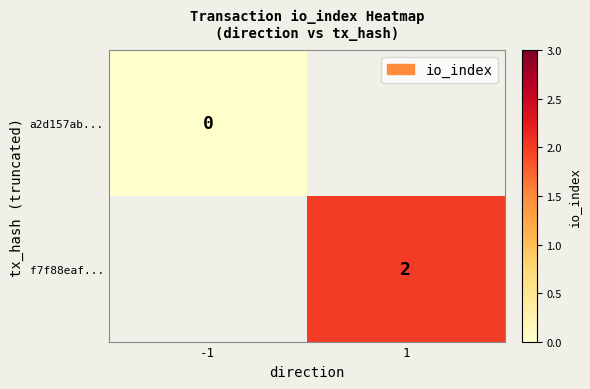

True or false: f7f88eaf... has a value of 1 at 1.

False